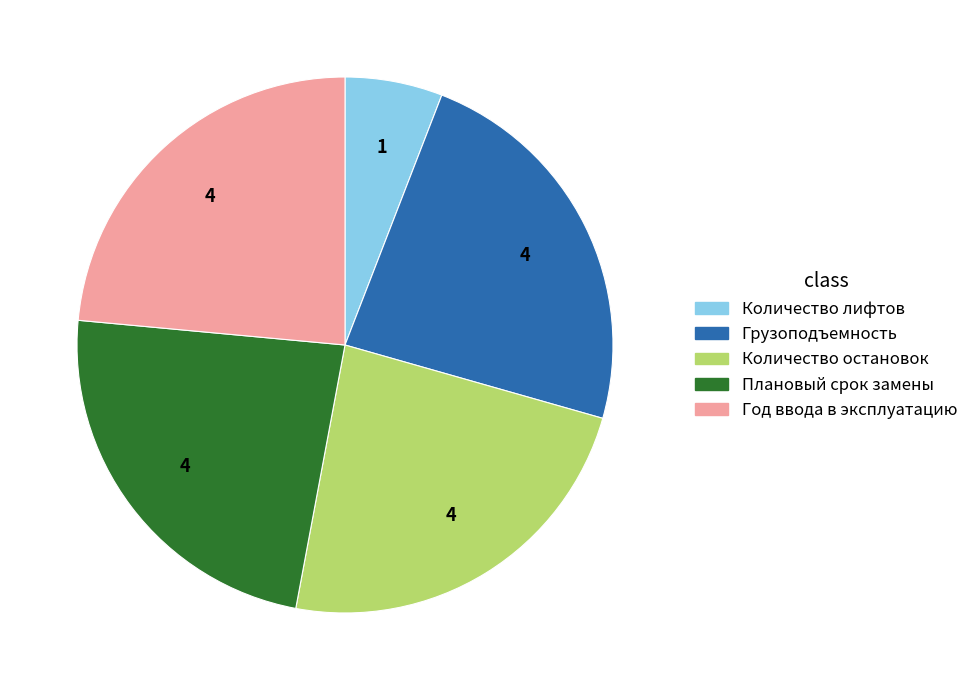

Is there any slice that represents more than half of the pie?

No